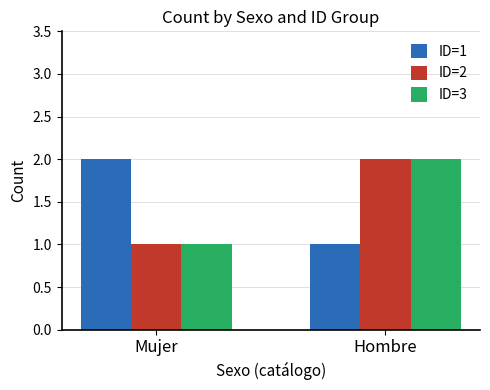

What is the minimum value shown in the chart?

1